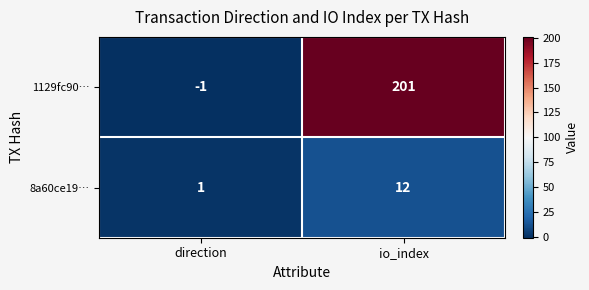

Which series has the largest total across all categories?

1129fc90…